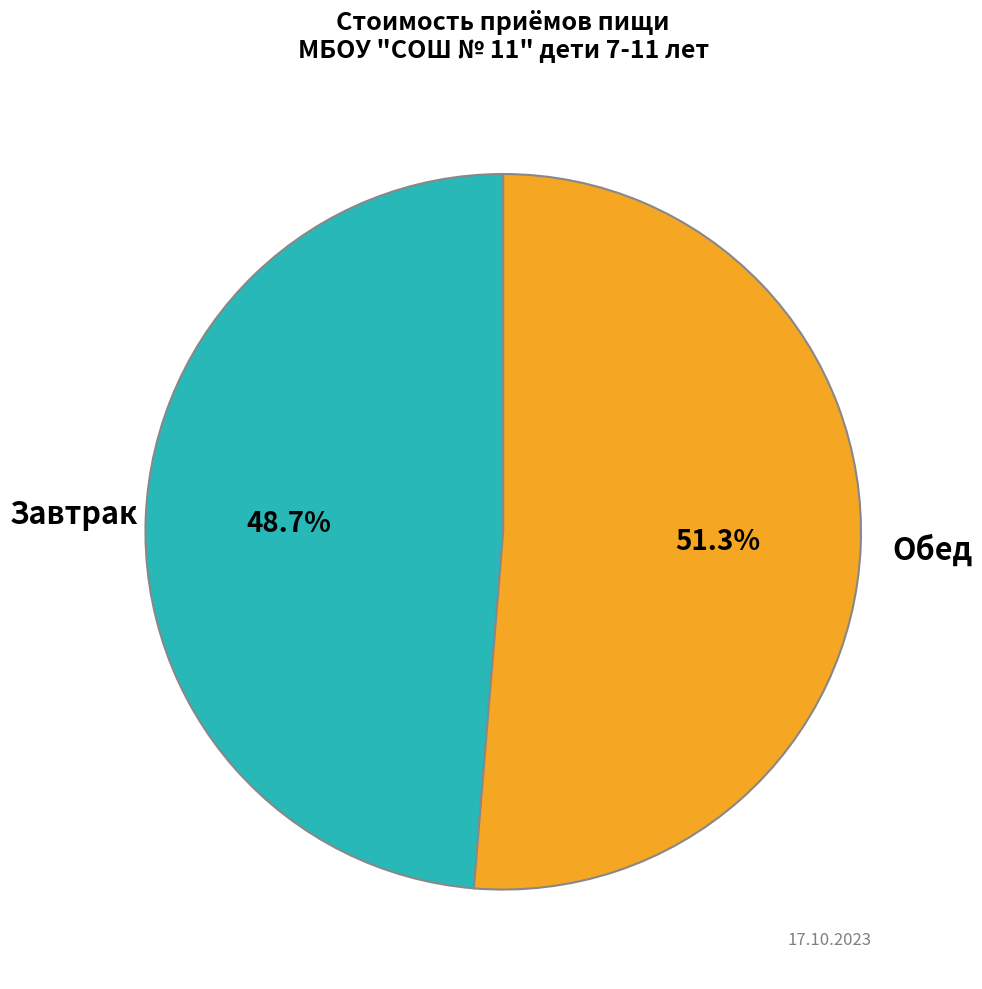

Does any single category account for the majority?

Yes